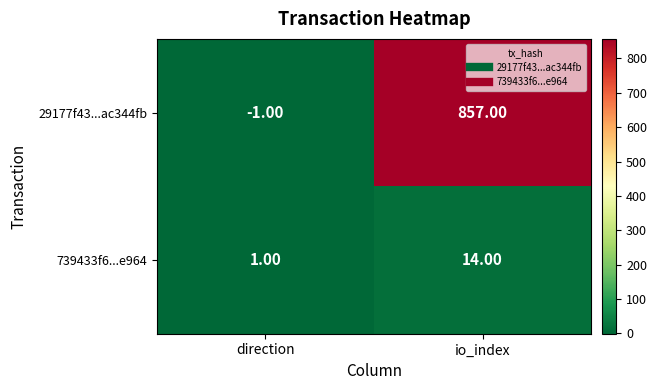

At direction, list the series in order from smallest to largest.

29177f43...ac344fb, 739433f6...e964